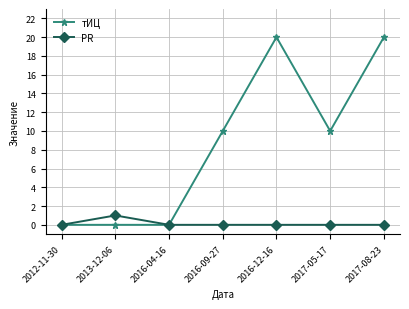

What is the label of the 6th point from the left?

2017-05-17